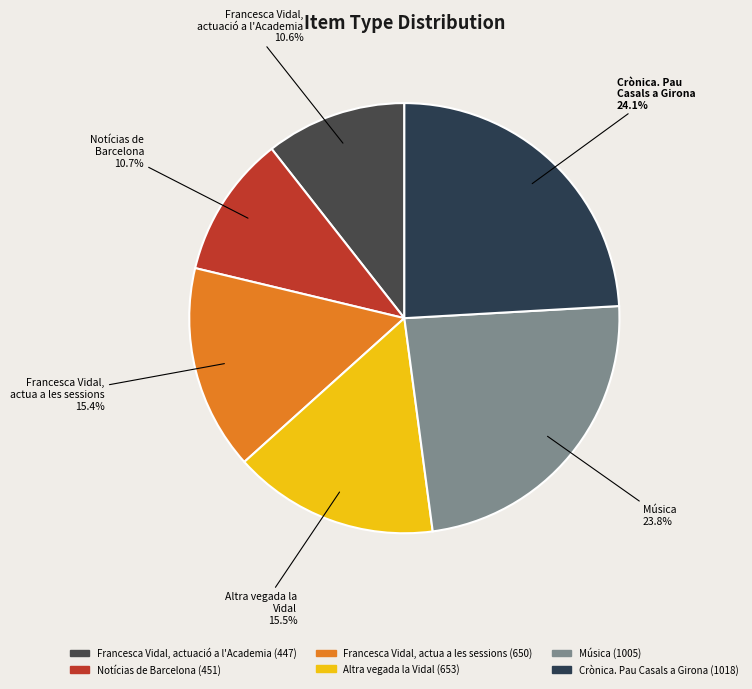

How many slices are in this pie chart?

6